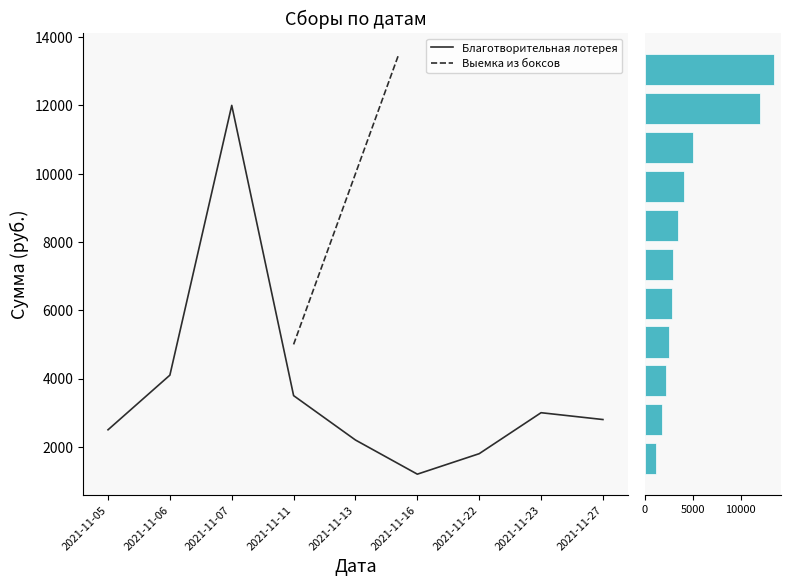

At which label does the data first exceed 2800?

2021-11-06